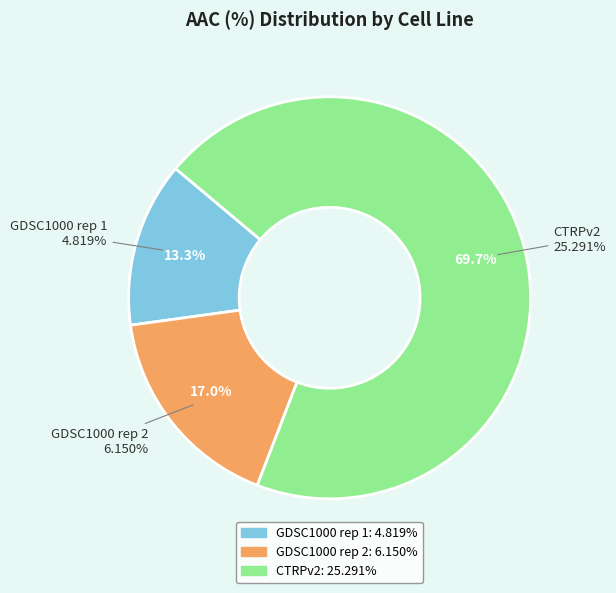

To the nearest percent, what portion does GDSC1000 rep 1 represent?

13%